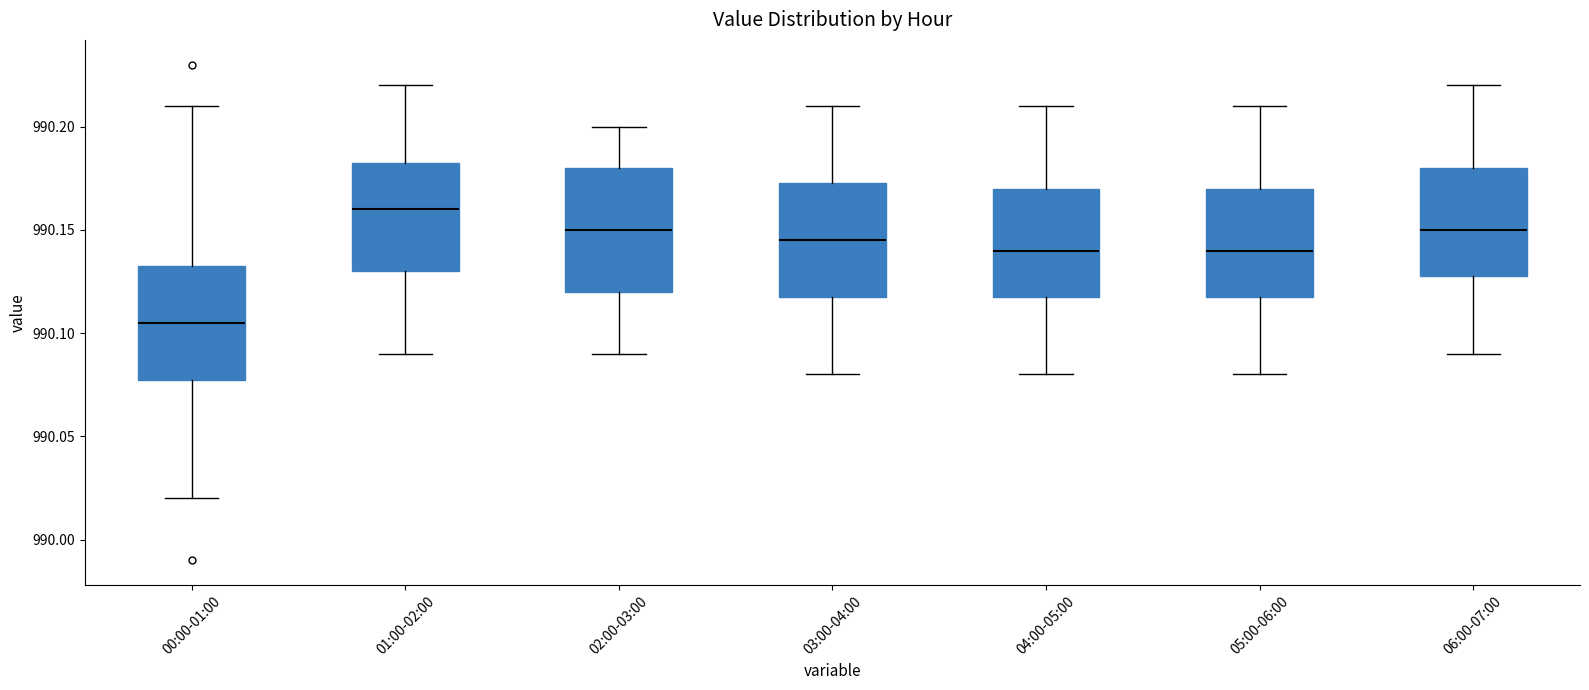

Reading left to right, read every box against the y-axis: the position of its median line, the range the box covers, and the ends of its whiskers. The values are not printed on the chart, so give them approximately, as read against the axis.

00:00-01:00: median 990.105, box 990.080 to 990.135, whiskers 990.020 to 990.210
01:00-02:00: median 990.160, box 990.130 to 990.185, whiskers 990.090 to 990.220
02:00-03:00: median 990.150, box 990.120 to 990.180, whiskers 990.090 to 990.200
03:00-04:00: median 990.145, box 990.120 to 990.175, whiskers 990.080 to 990.210
04:00-05:00: median 990.140, box 990.120 to 990.170, whiskers 990.080 to 990.210
05:00-06:00: median 990.140, box 990.120 to 990.170, whiskers 990.080 to 990.210
06:00-07:00: median 990.150, box 990.130 to 990.180, whiskers 990.090 to 990.220